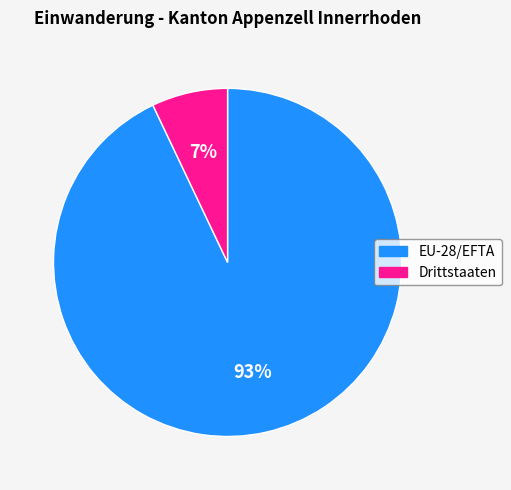

Is the sum of Drittstaaten and EU-28/EFTA greater than half?

Yes